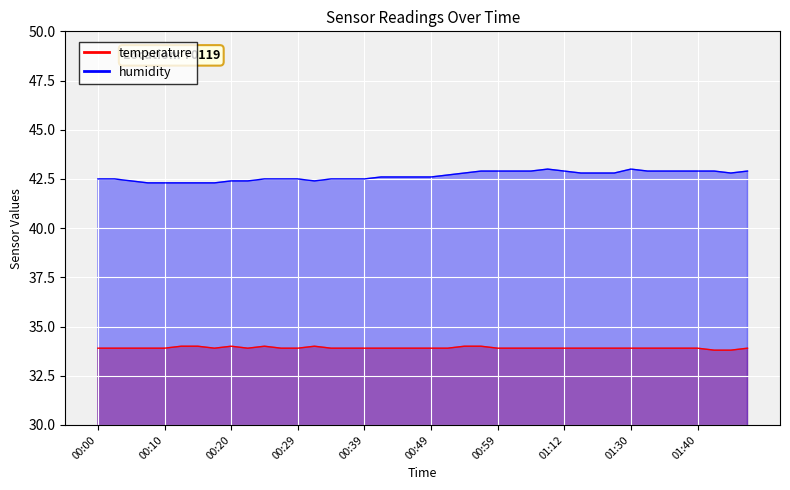

Where is humidity nearest to the value 42?

00:07